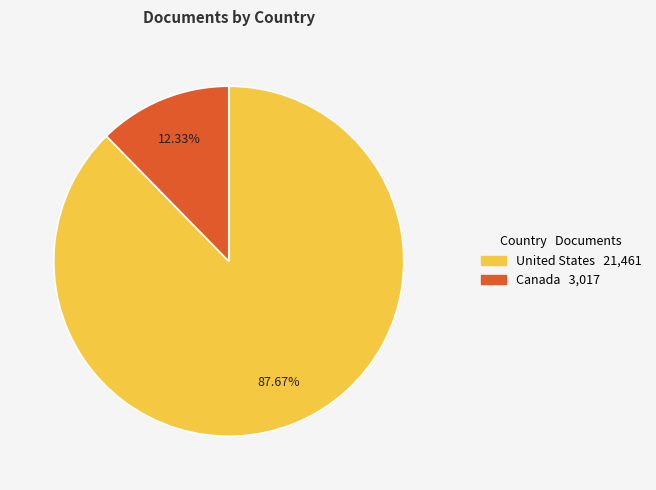

True or false: United States accounts for 88% of the total.

True